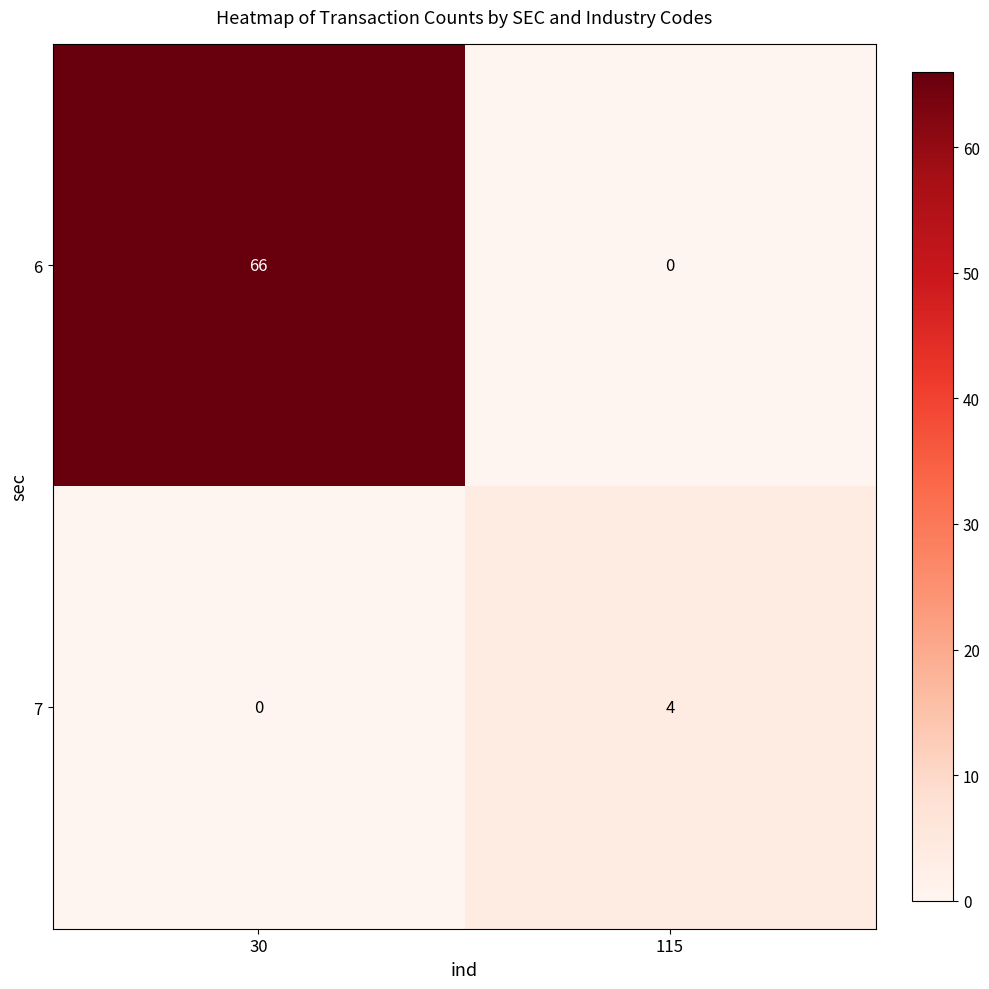

Reading left to right, transcribe all the data shown in this chart.

6: 30=66	115=0
7: 30=0	115=4